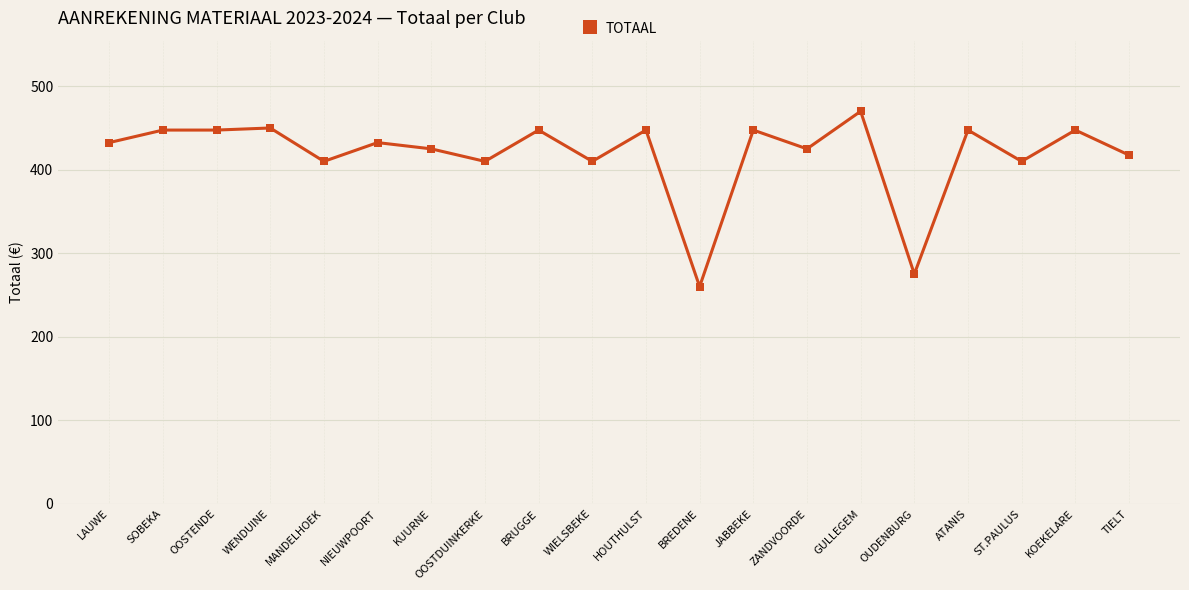

True or false: the data has more than 0 interior local peaks.

True